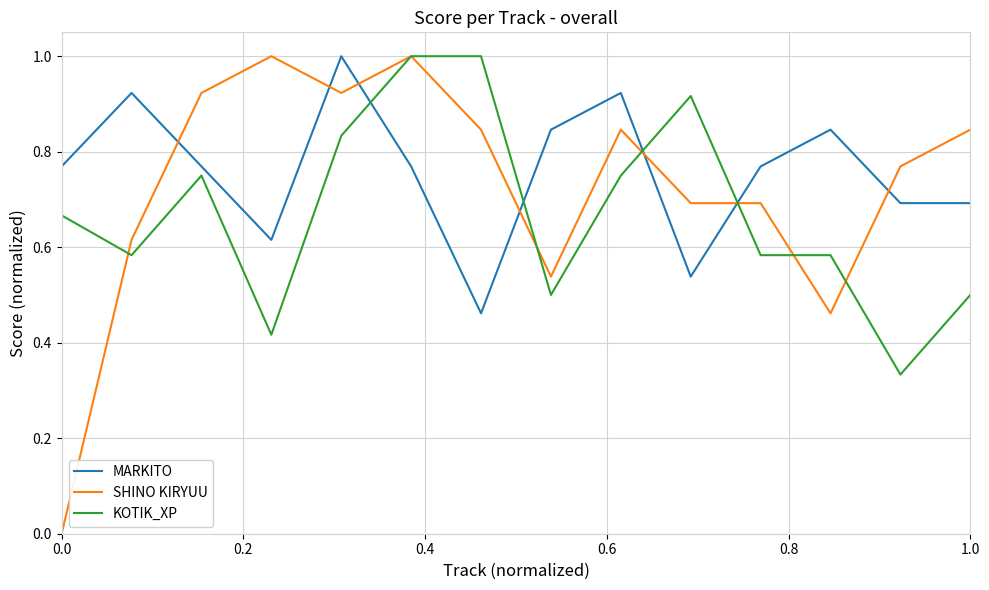

How many series are shown in this chart?

3